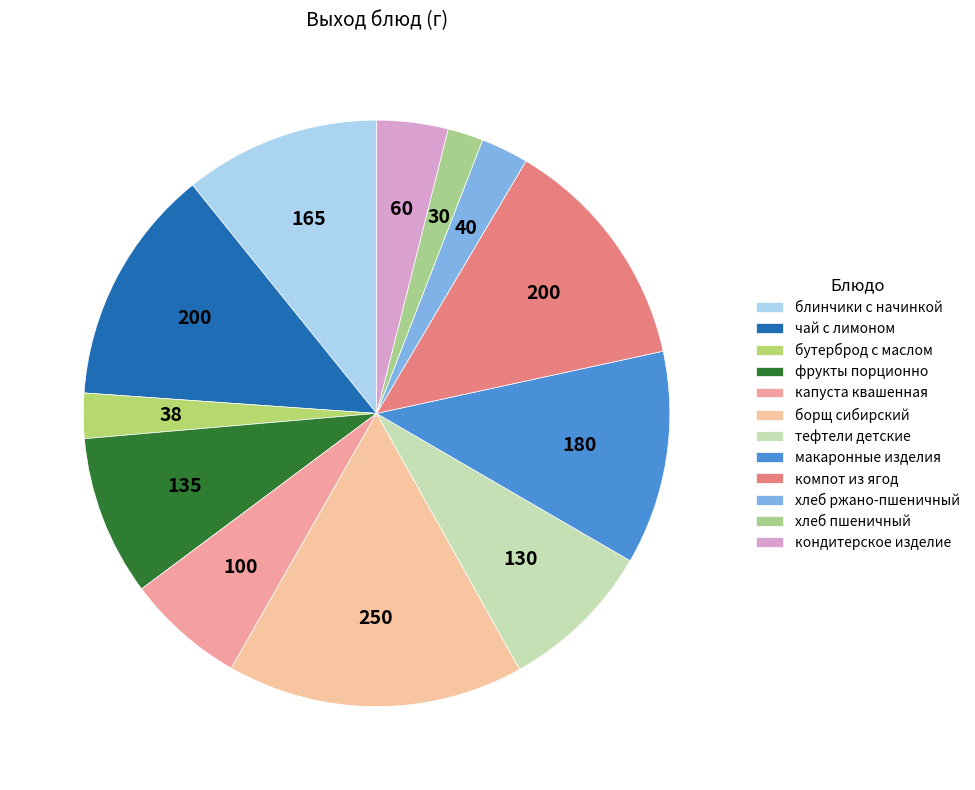

How many slices are in this pie chart?

12